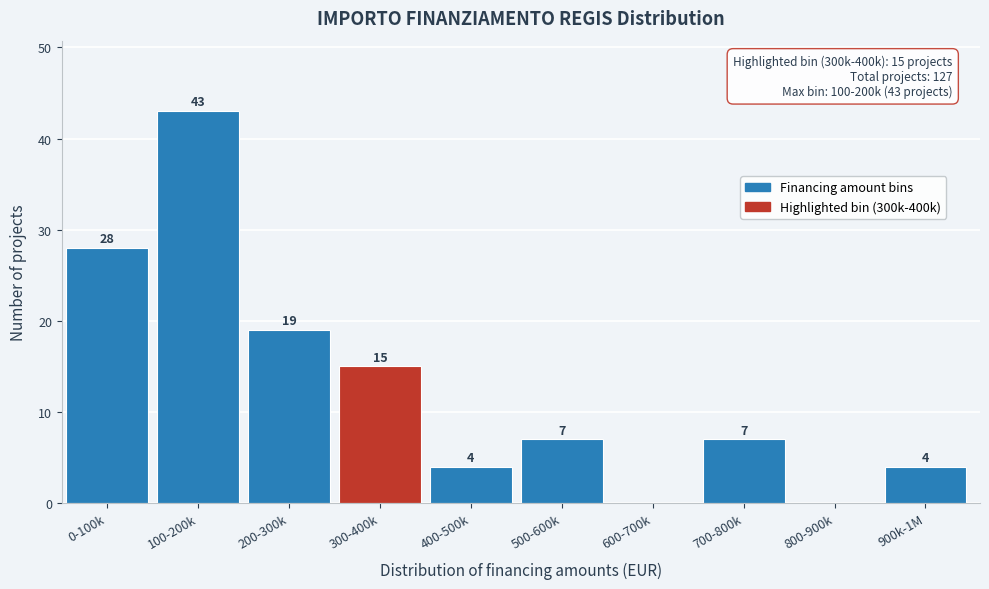

Reading left to right, extract all data points from this chart.

0-100k=28	100-200k=43	200-300k=19	300-400k=15	400-500k=4	500-600k=7	600-700k=0	700-800k=7	800-900k=0	900k-1M=4